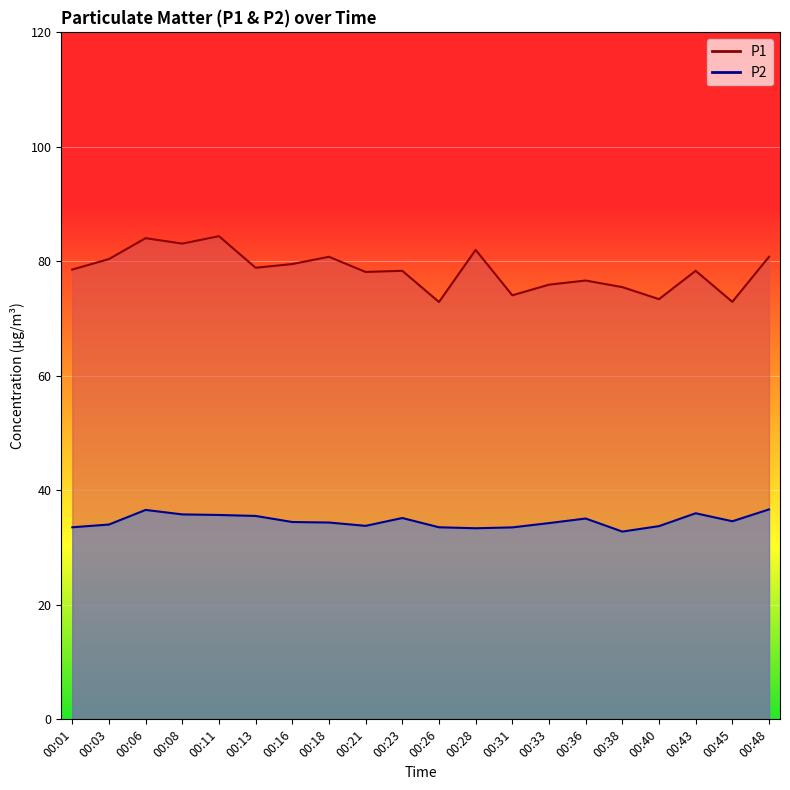

At how many categories does at least one series exceed 42?

20